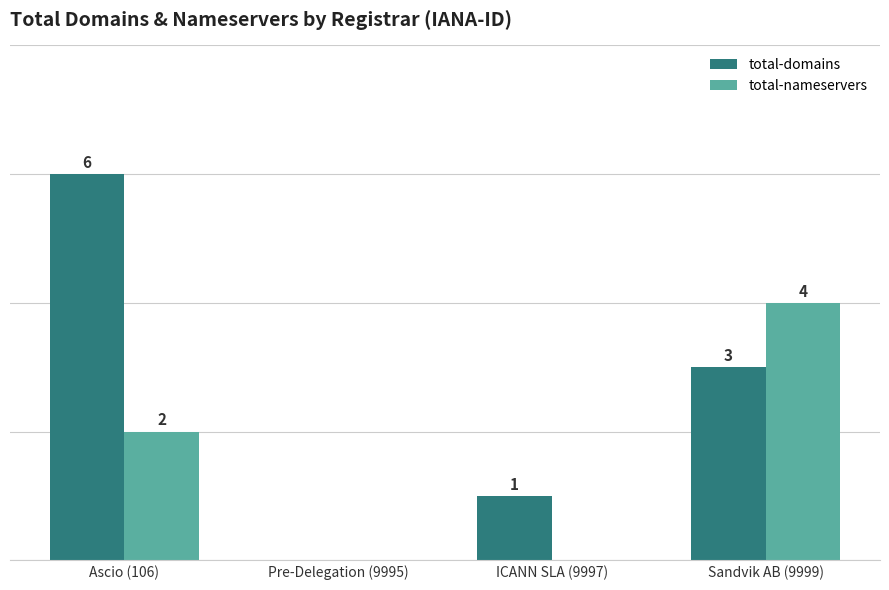

At which category does the chart reach its peak across all series?

Ascio (106)